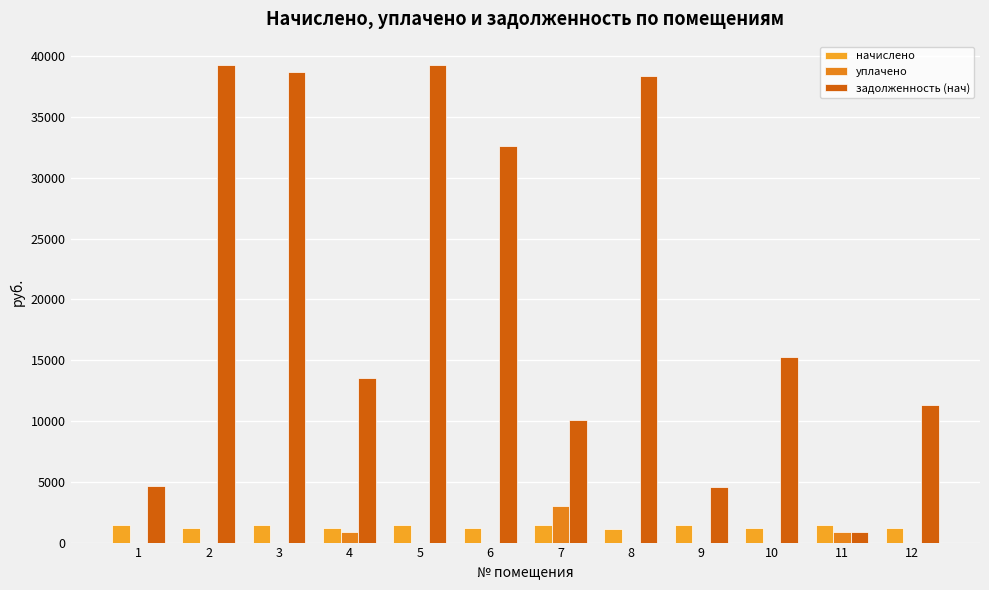

Reading left to right, extract all data points from this chart.

начислено: 1438.6	1163.7	1438.6	1163.7	1430.4	1163.7	1430.4	1136.8	1420.0	1163.7	1411.8	1163.7
уплачено: 0.0	0.0	0.0	832.0	0.0	0.0	3000.0	0.0	0.0	0.0	885.0	0.0
задолженность (нач): 4647.2	39226.4	38667.5	13549.6	39235.2	32564.4	10109.7	38320.7	4587.1	15288.0	859.8	11278.8